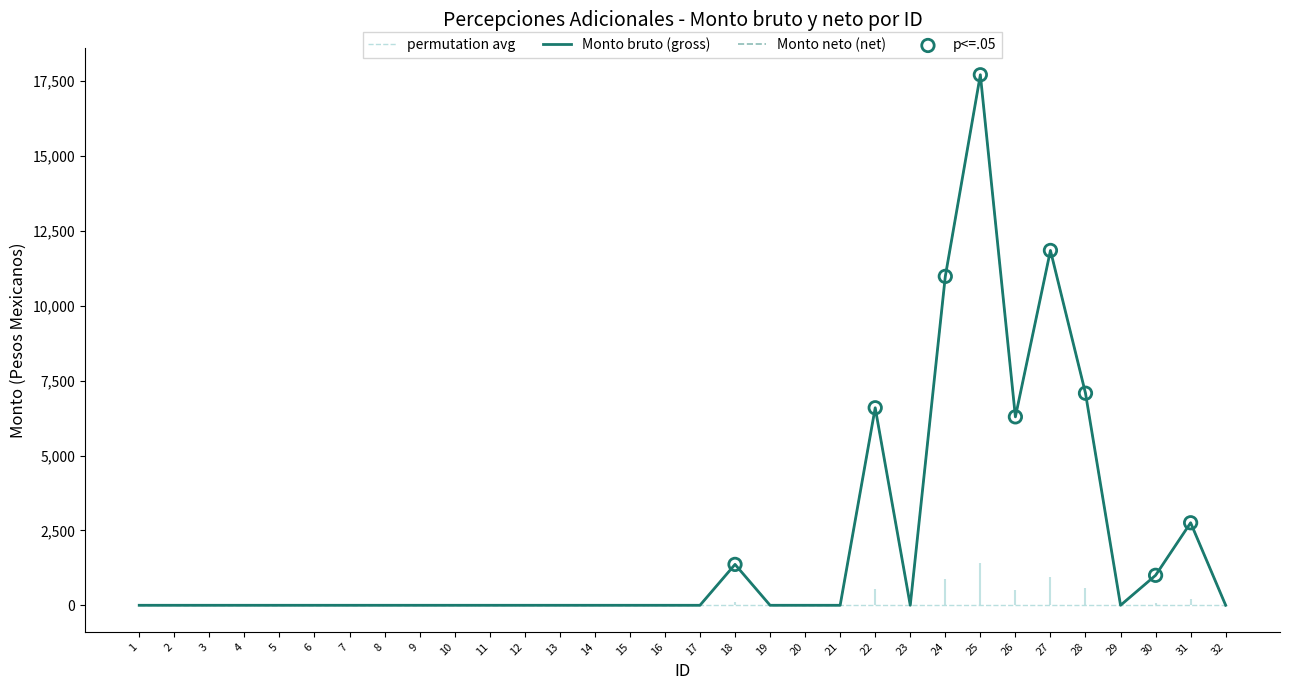

Which series reaches the maximum Y coordinate?

Monto bruto